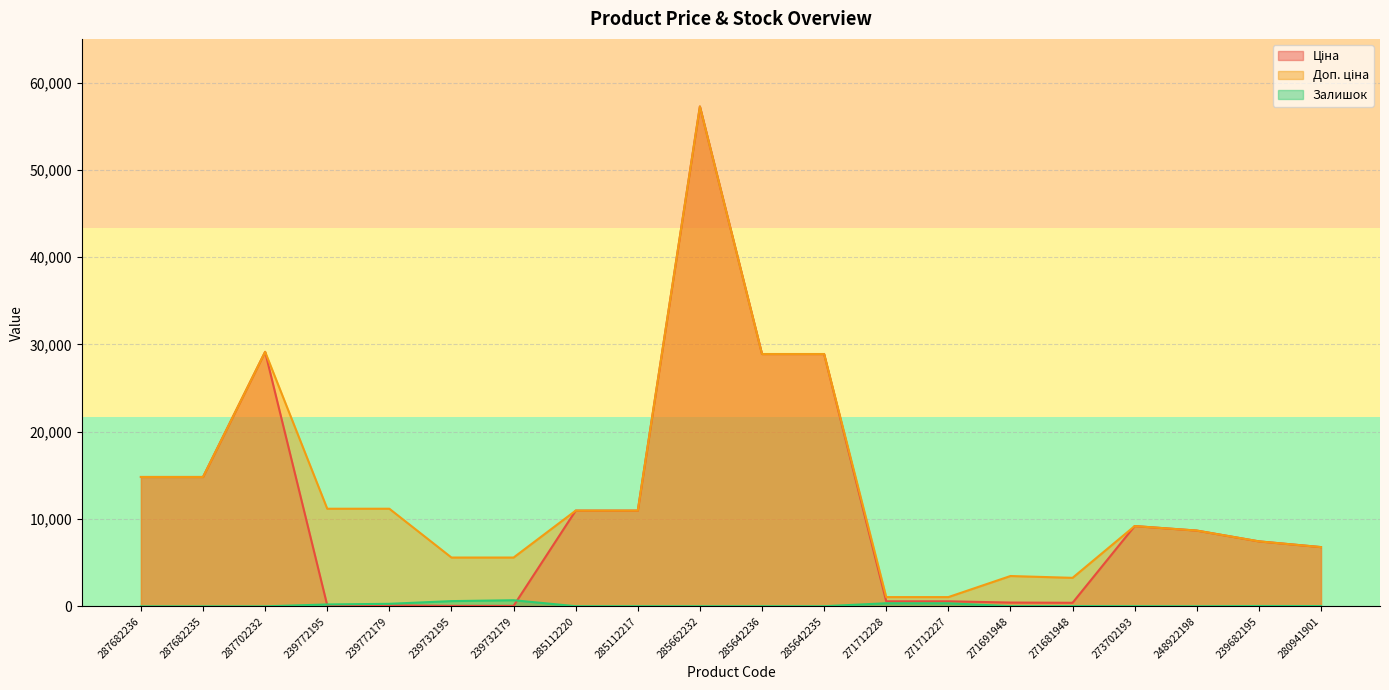

How many lines are shown in the chart?

3